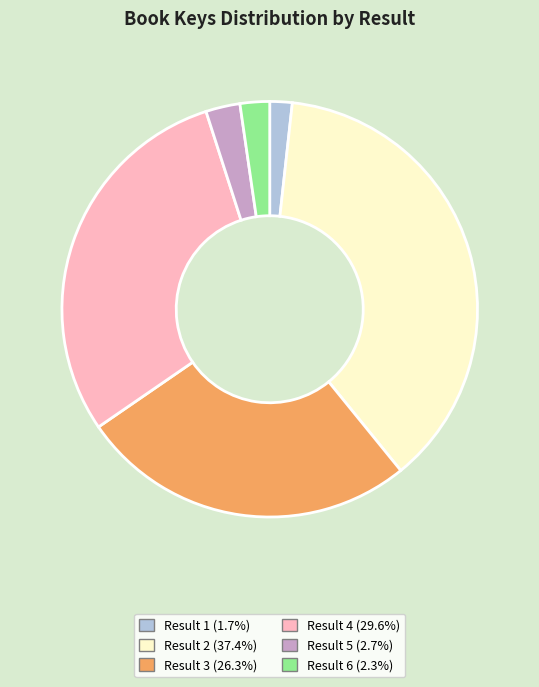

Is Result 1 (1.7%) the majority of the pie?

No